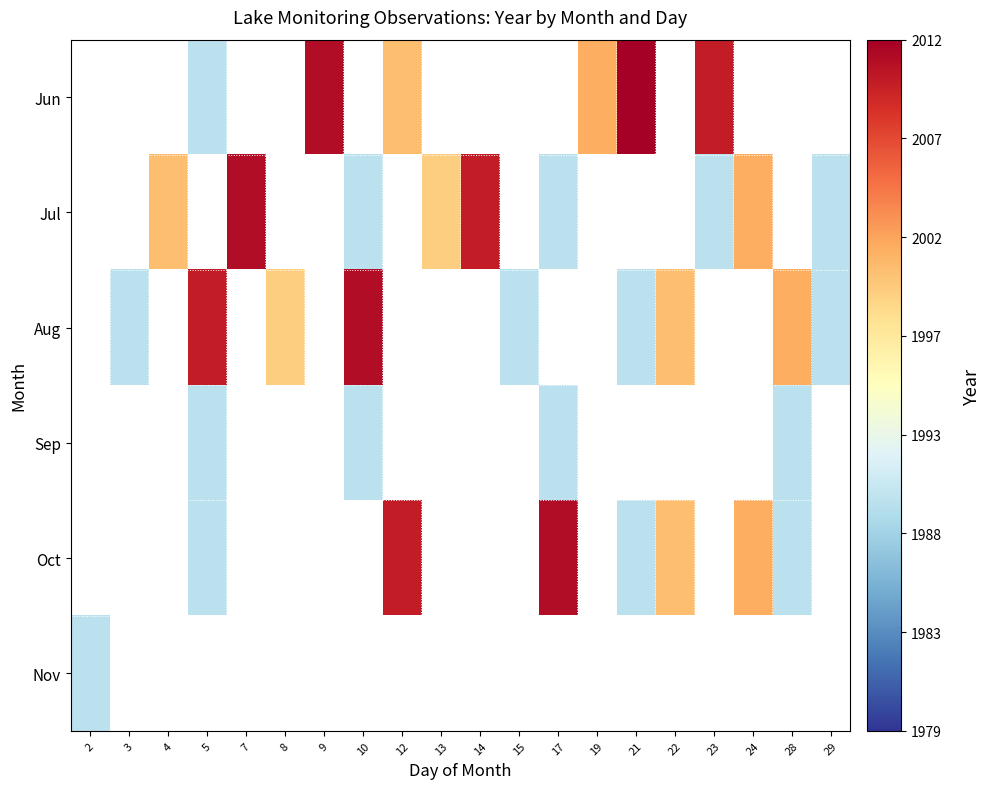

Where does the Oct series first go above 2010?

17